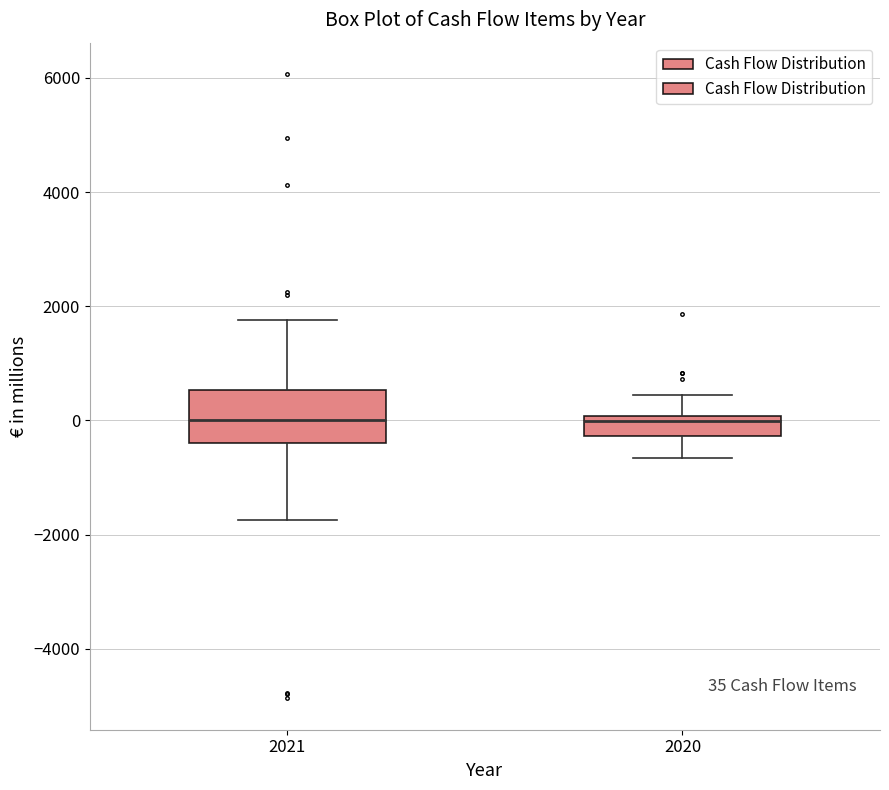

Comparing the boxes themselves (not the whiskers), which one is the tallest?

2021